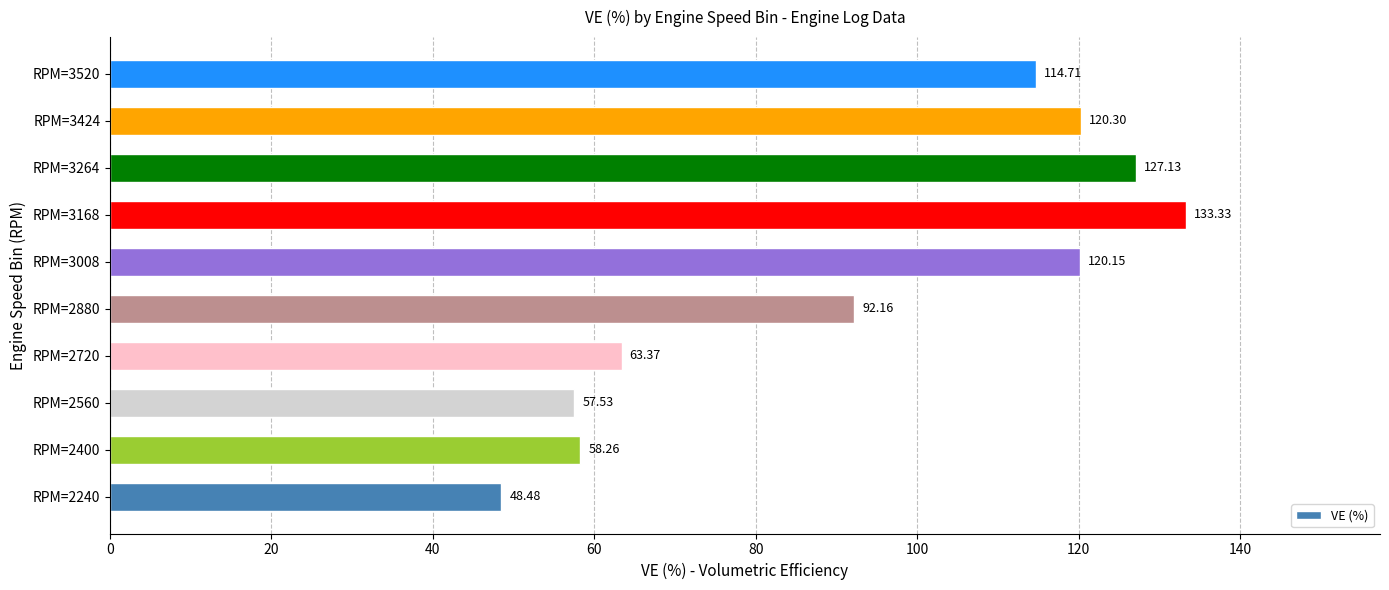

List the labels in order of value, smallest first.

RPM=2240, RPM=2560, RPM=2400, RPM=2720, RPM=2880, RPM=3520, RPM=3008, RPM=3424, RPM=3264, RPM=3168